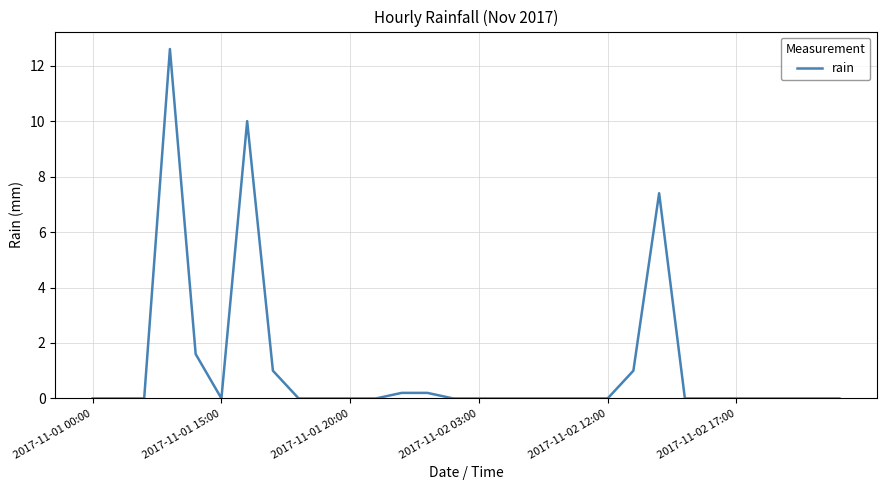

What is the difference between the maximum and minimum values?

12.6